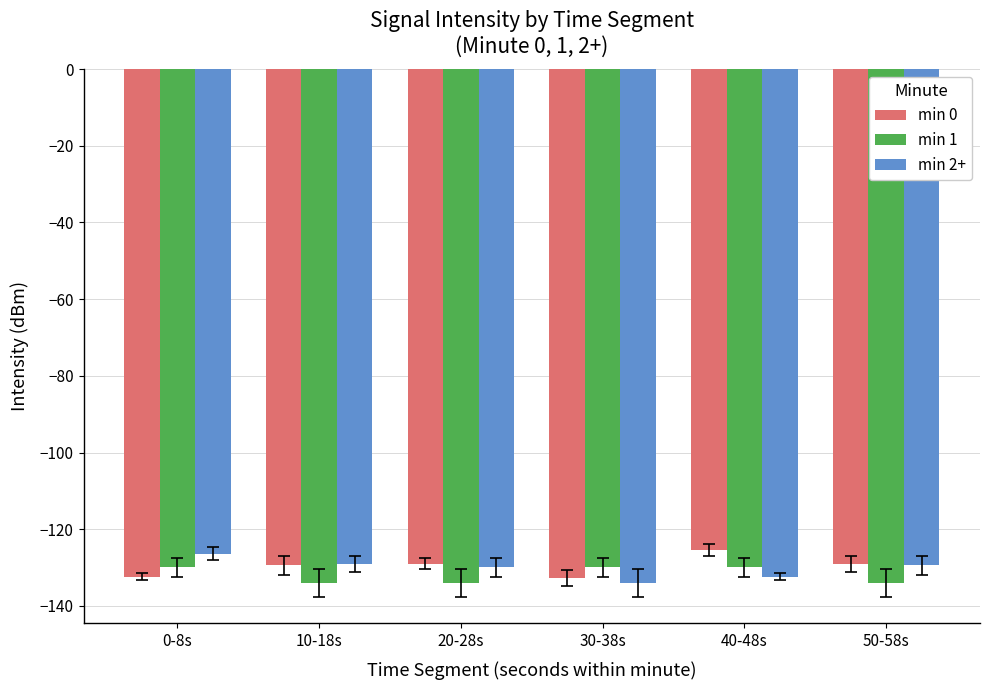

What is the total value across all series at 0-8s?

-388.6